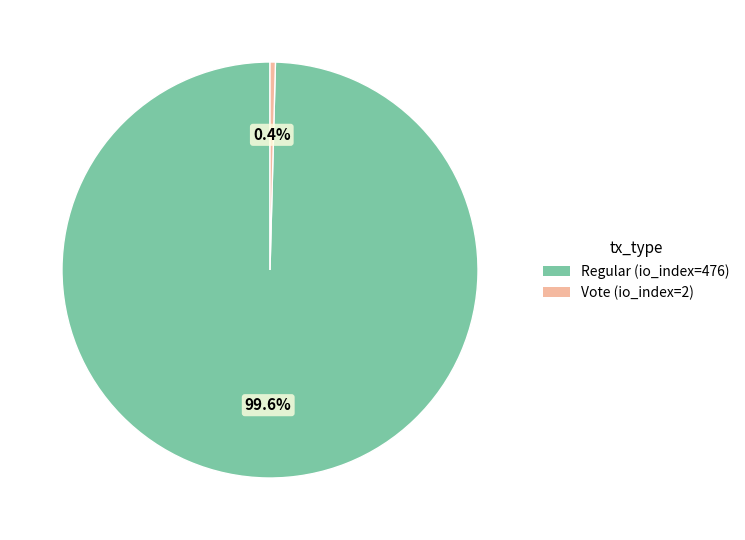

To the nearest percent, what is the combined percentage of Regular (io_index=476) and Vote (io_index=2)?

100%